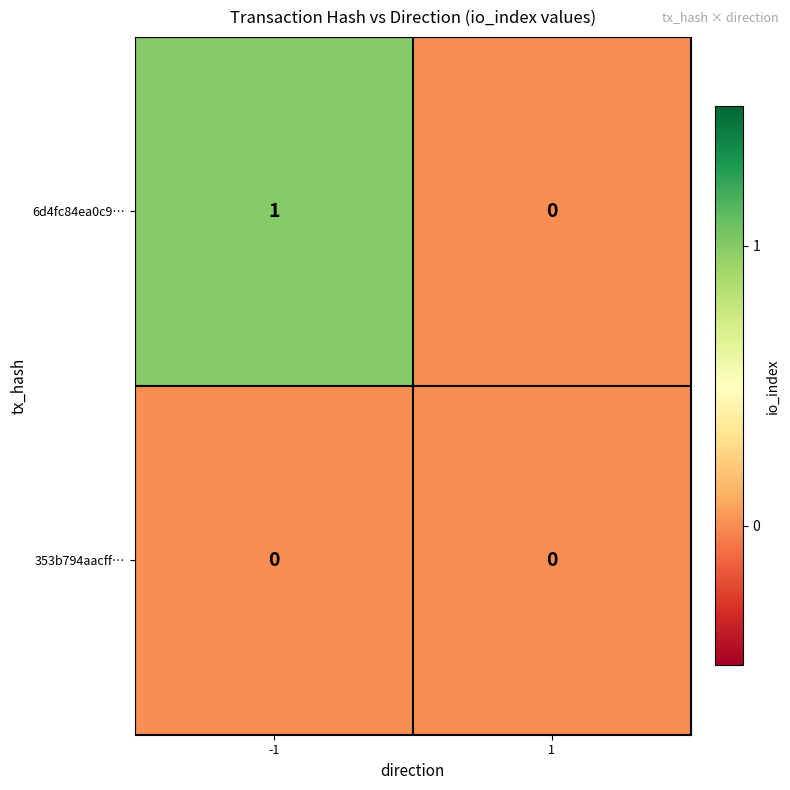

Which series has the largest total across all categories?

6d4fc84ea0c9…